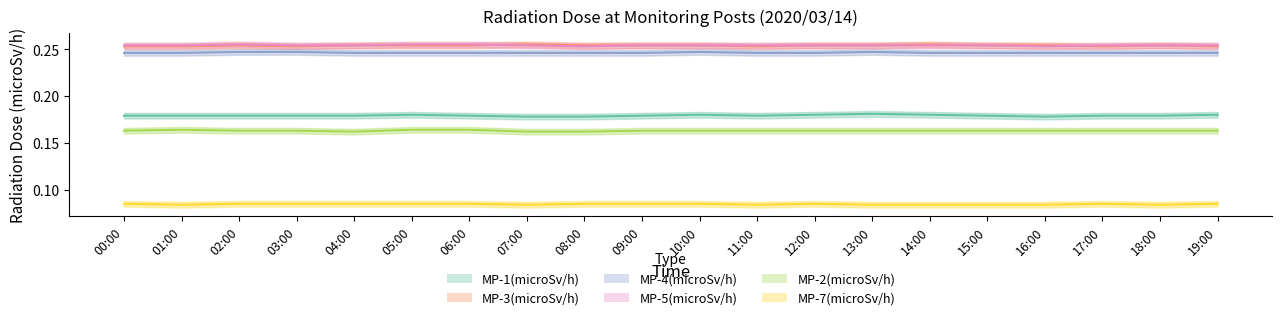

Is it true that MP-7(microSv/h) equals 0.1 at 06:00?

False